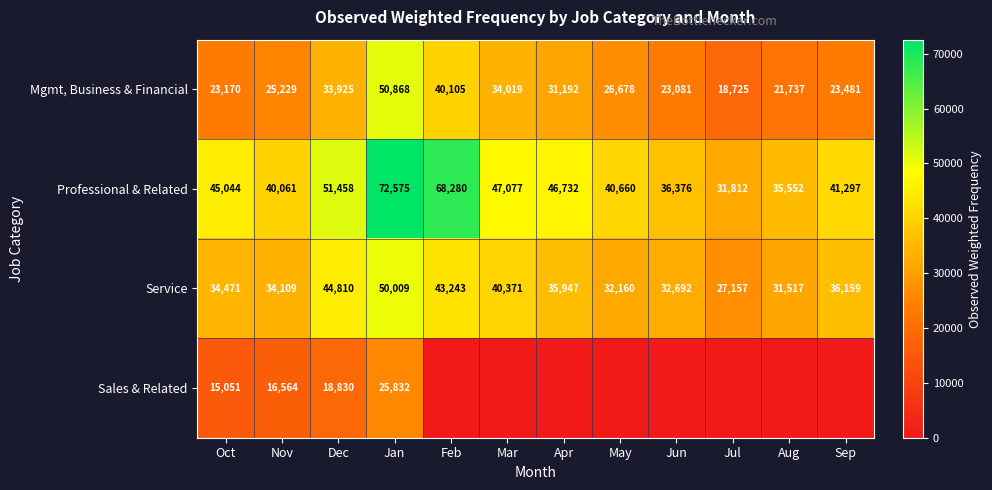

List the labels in order of Professional & Related value, largest first.

Jan, Feb, Dec, Mar, Apr, Oct, Sep, May, Nov, Jun, Aug, Jul